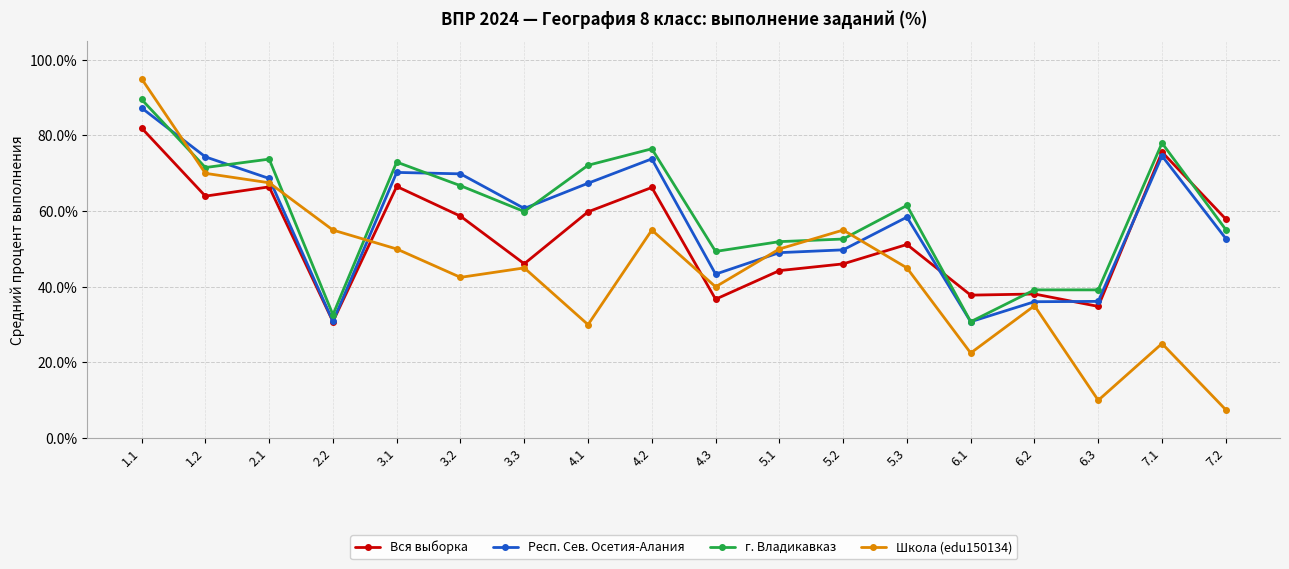

Where does the Школа (edu150134) series first go above 45?

1.1